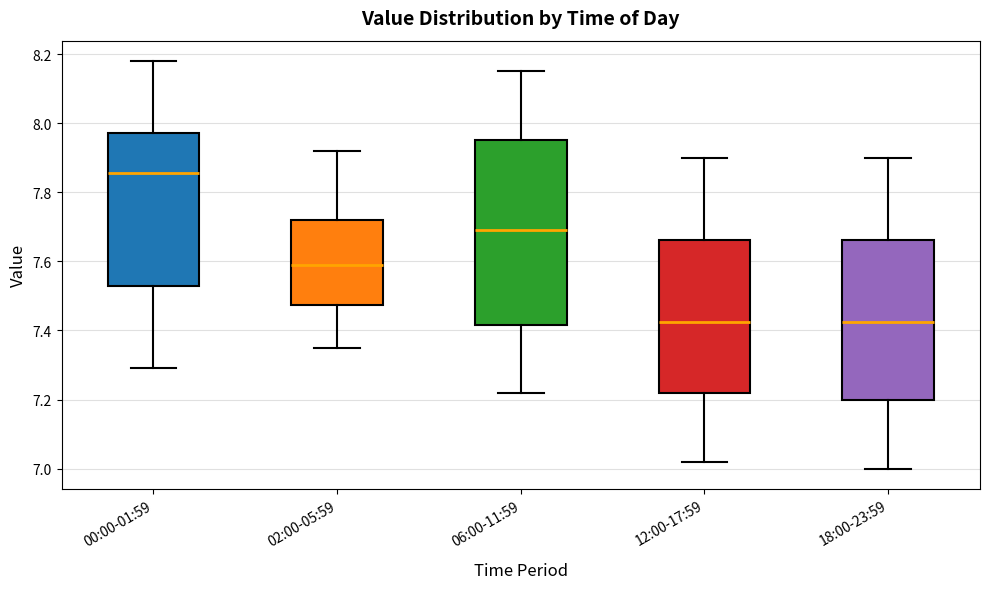

Reading left to right, transcribe this box plot: for each box, give where its median line is, the range the box spans, and where its two whiskers end, as read against the y-axis. The values are not printed on the chart, so give them approximately, as read against the axis.

00:00-01:59: median 7.86, box 7.54 to 7.98, whiskers 7.30 to 8.18
02:00-05:59: median 7.60, box 7.48 to 7.72, whiskers 7.36 to 7.92
06:00-11:59: median 7.70, box 7.42 to 7.96, whiskers 7.22 to 8.16
12:00-17:59: median 7.42, box 7.22 to 7.66, whiskers 7.02 to 7.90
18:00-23:59: median 7.42, box 7.20 to 7.66, whiskers 7.00 to 7.90